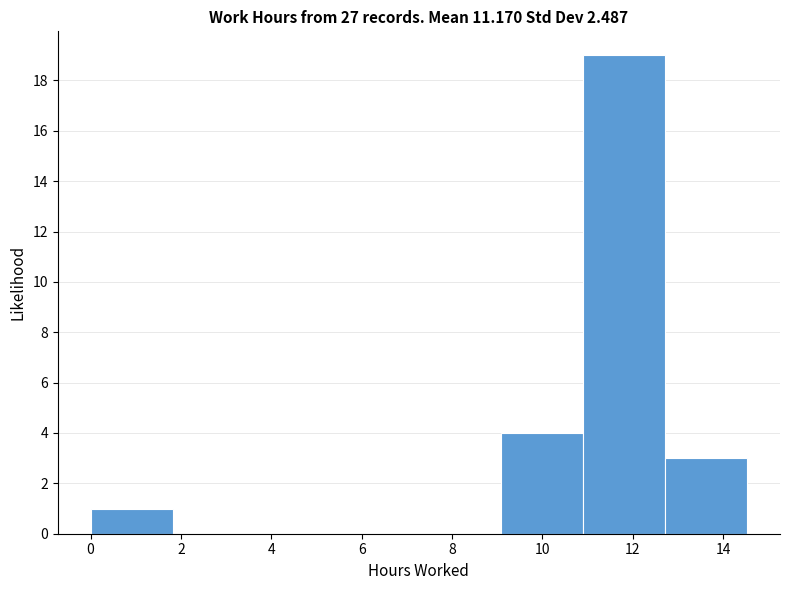

Reading left to right, transcribe this chart: for each bar, give the range it covers on the x-axis and its height. Neither the bar edges nor the heights are printed on the chart, so give them approximately, as read against the axes.

0.0 to 1.8: 1
1.8 to 3.6: 0
3.6 to 5.4: 0
5.4 to 7.2: 0
7.2 to 9.0: 0
9.0 to 10.8: 4
10.8 to 12.8: 19
12.8 to 14.6: 3